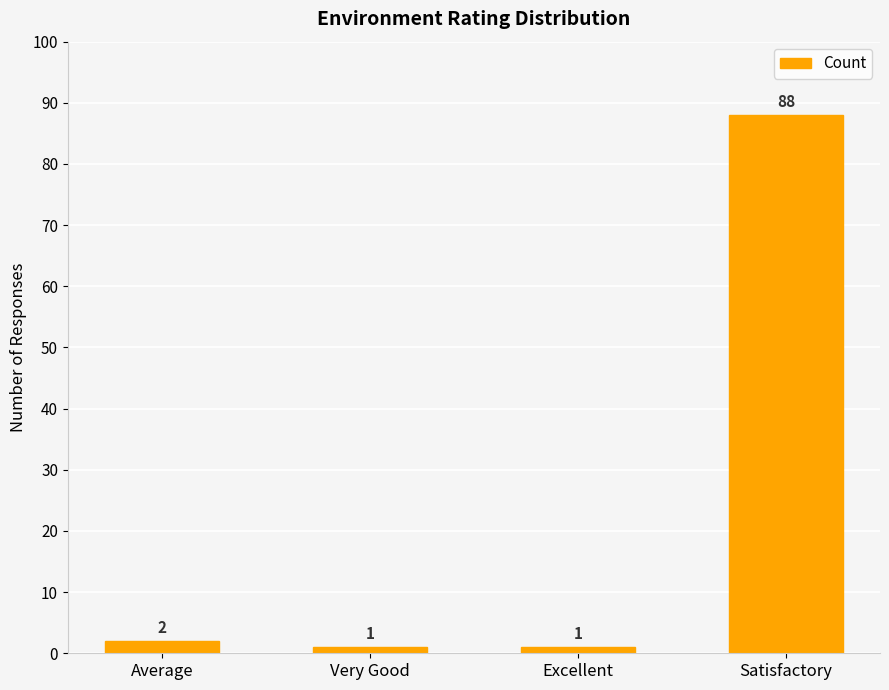

Which has a higher value, Average or Satisfactory?

Satisfactory